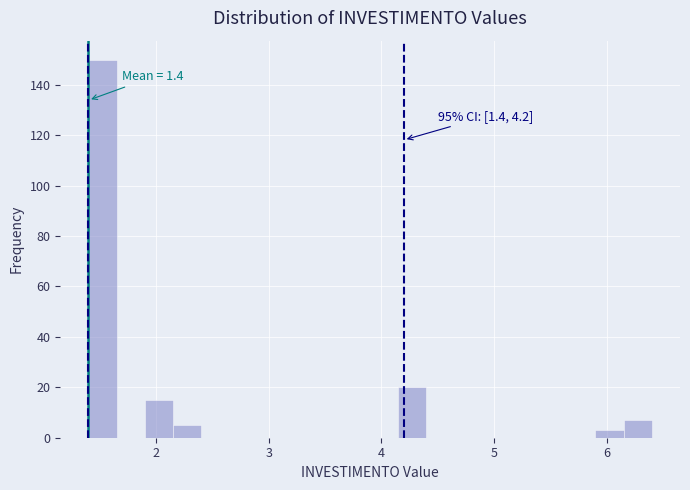

Around what value on the x-axis is the tallest bar? Give the approximate position of its centre, as read against the axis.

1.5